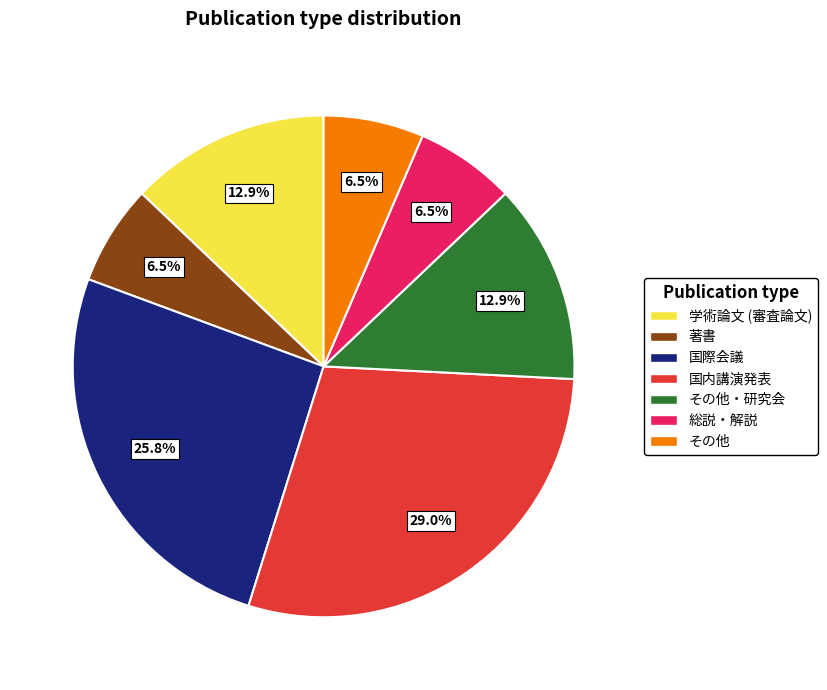

Does any single category account for the majority?

No